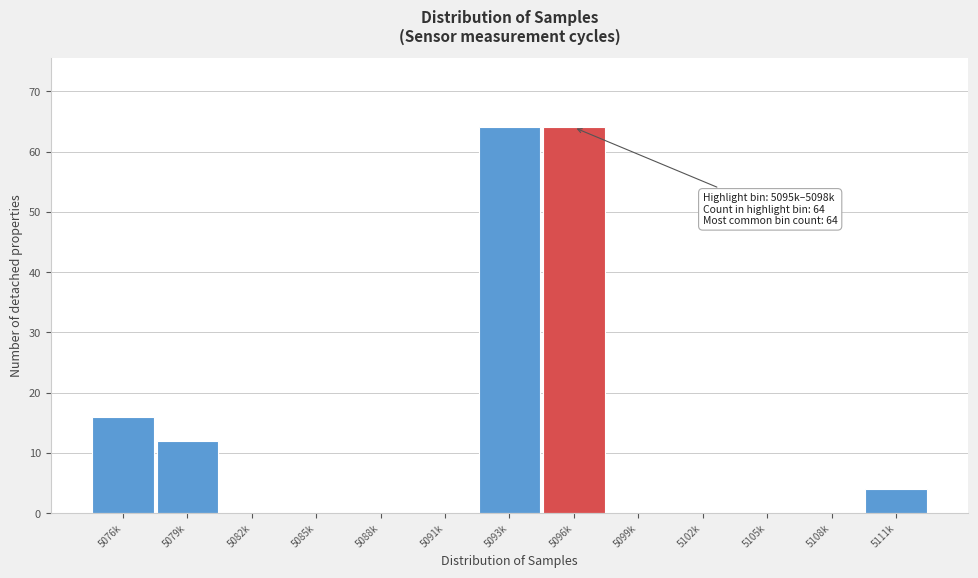

Reading right to left, extract all data points from this chart.

5111k=4	5108k=0	5105k=0	5102k=0	5099k=0	5096k=64	5093k=64	5091k=0	5088k=0	5085k=0	5082k=0	5079k=12	5076k=16